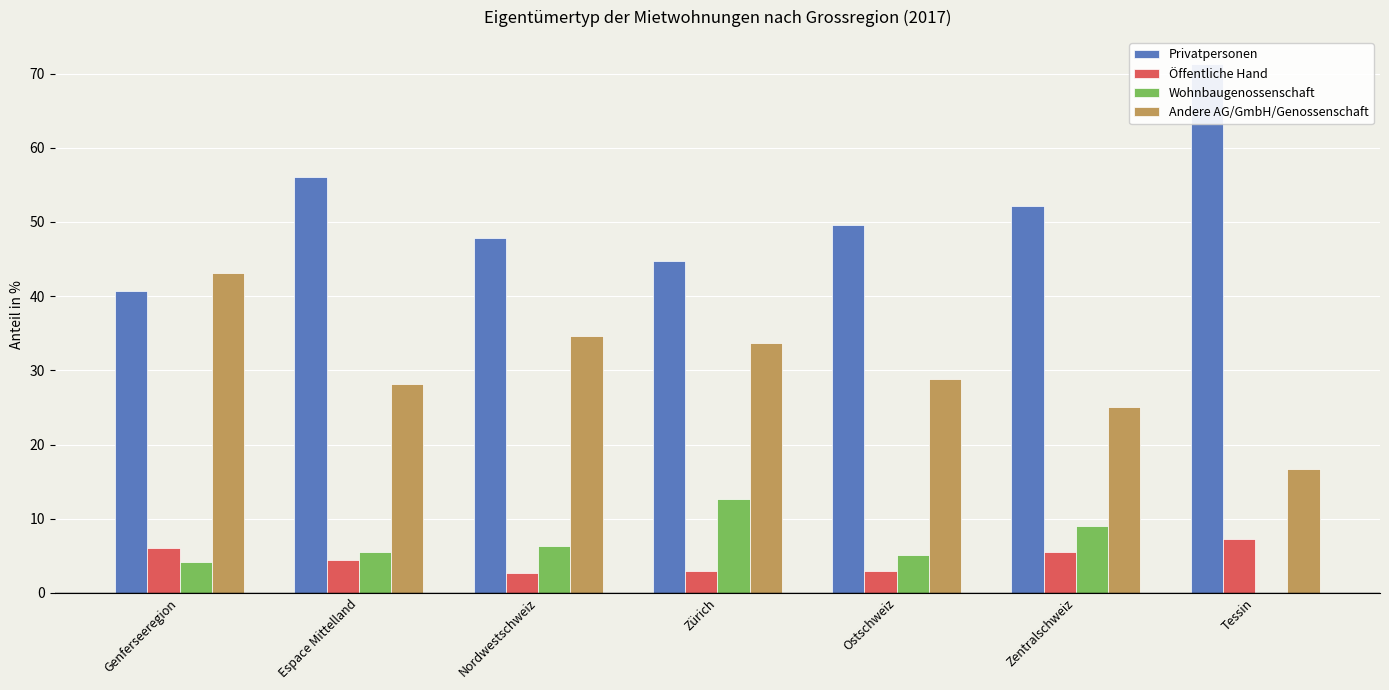

What are all the series names shown in the legend?

Privatpersonen, Öffentliche Hand, Wohnbaugenossenschaft, Andere AG/GmbH/Genossenschaft